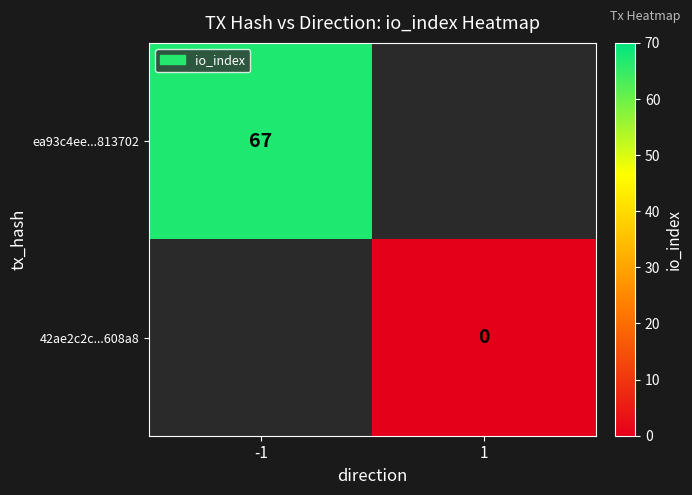

The value of ea93c4ee...813702 at -1 is 67. True or false?

True